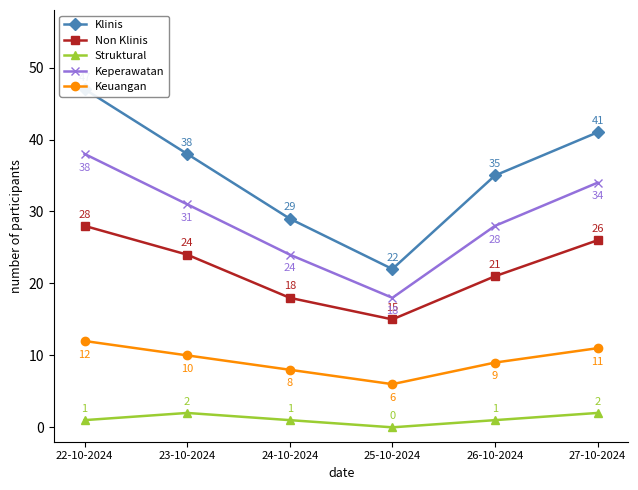

How many interior local valleys does the Keuangan series have?

1